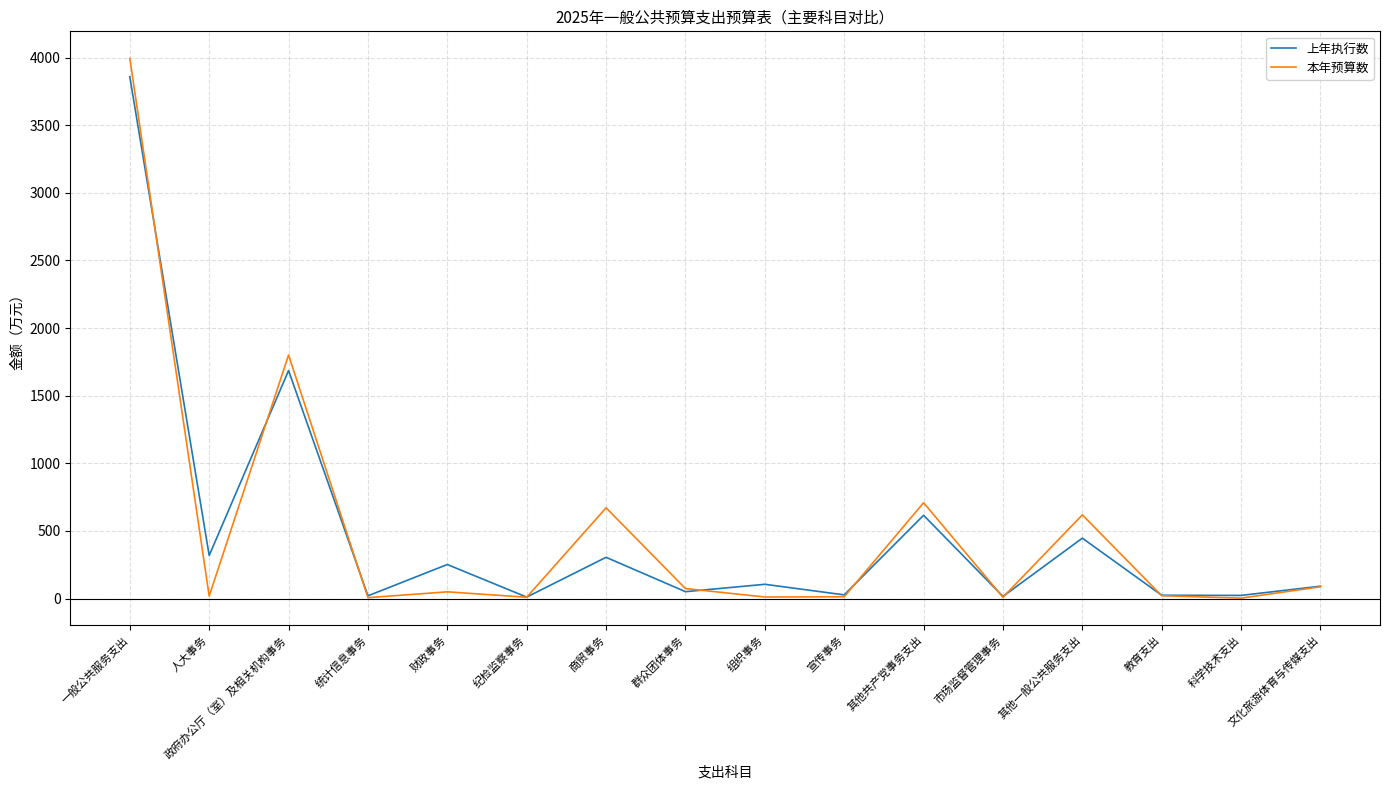

What is the sum of the 本年预算数 values at 政府办公厅（室）及相关机构事务 and 市场监督管理事务?

1811.0